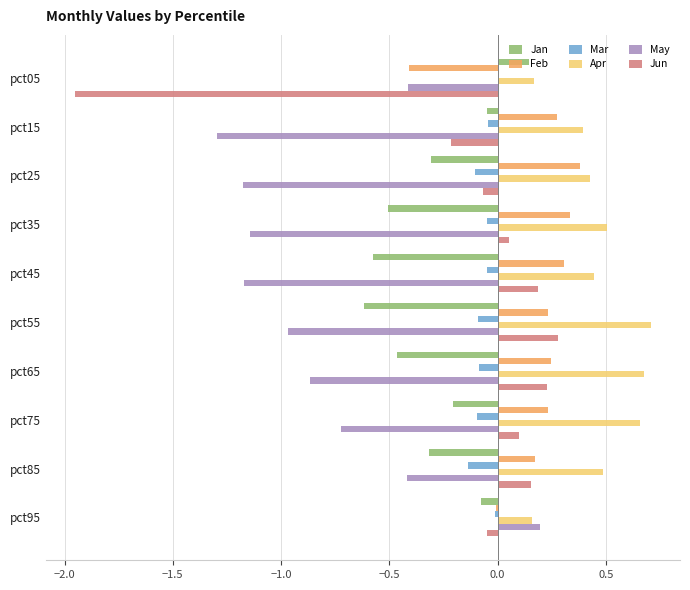

Which series has the largest total across all categories?

Apr